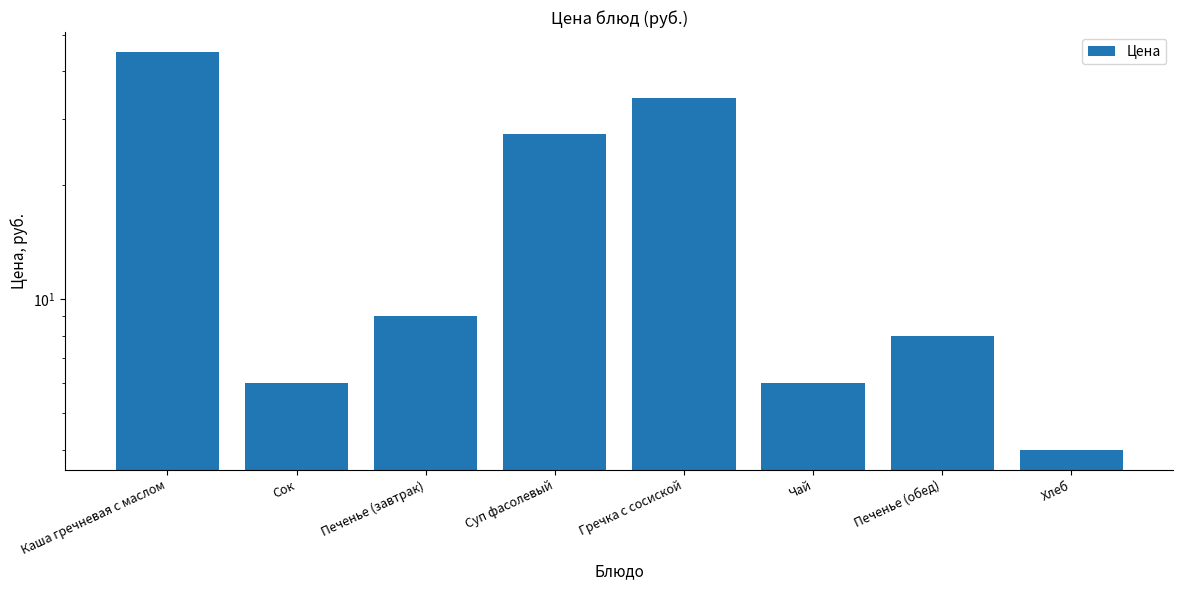

What is the sum of all values?

139.3